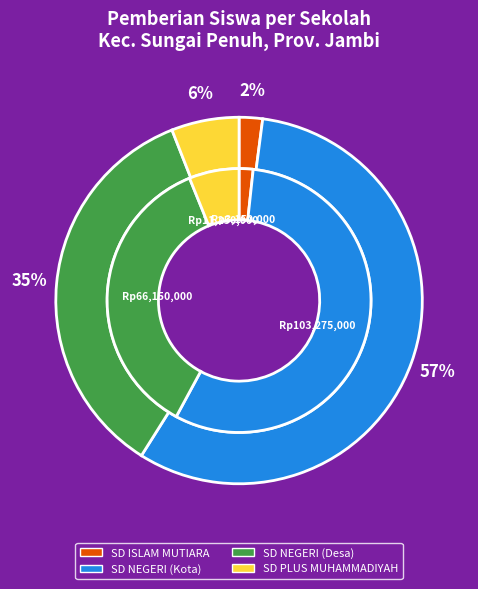

Is the sum of SD NEGERI 025XI DESA GEDANG and SD NEGERI 008XI KEL.PASAR SUNGAI PENUH greater than half?

No